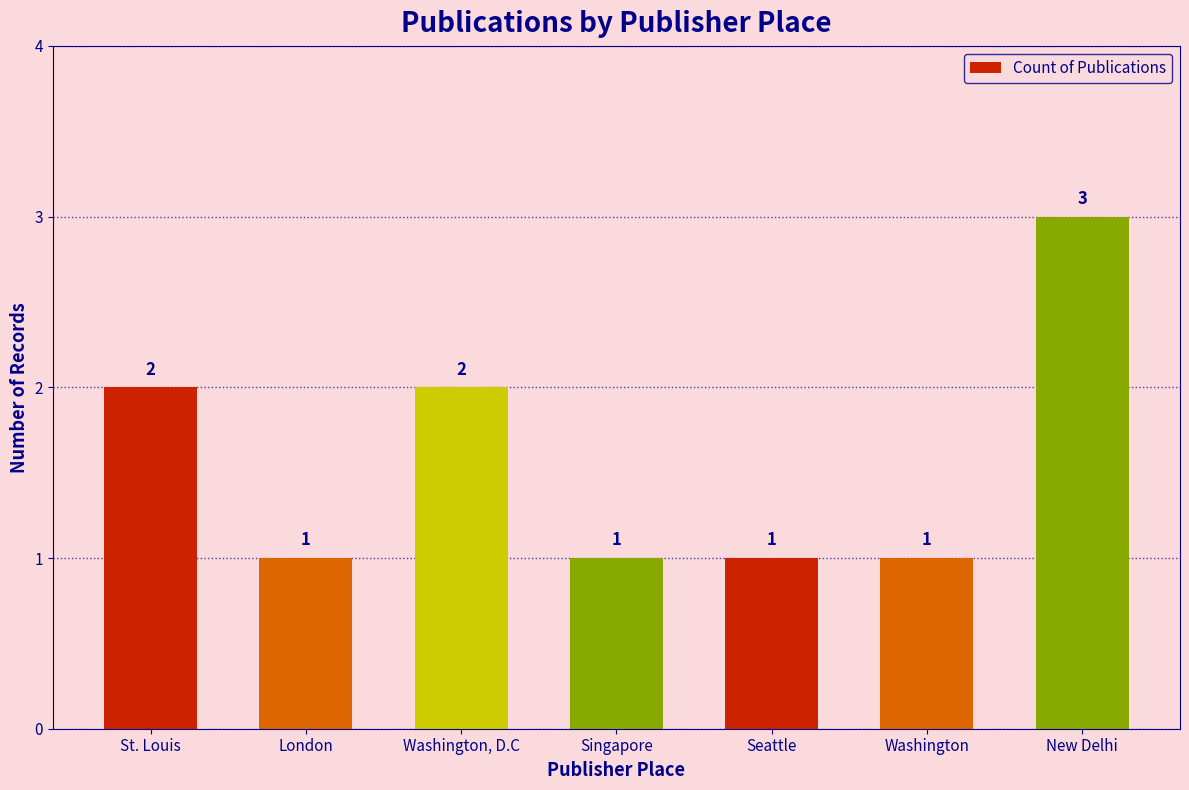

What is the maximum value shown in the chart?

3